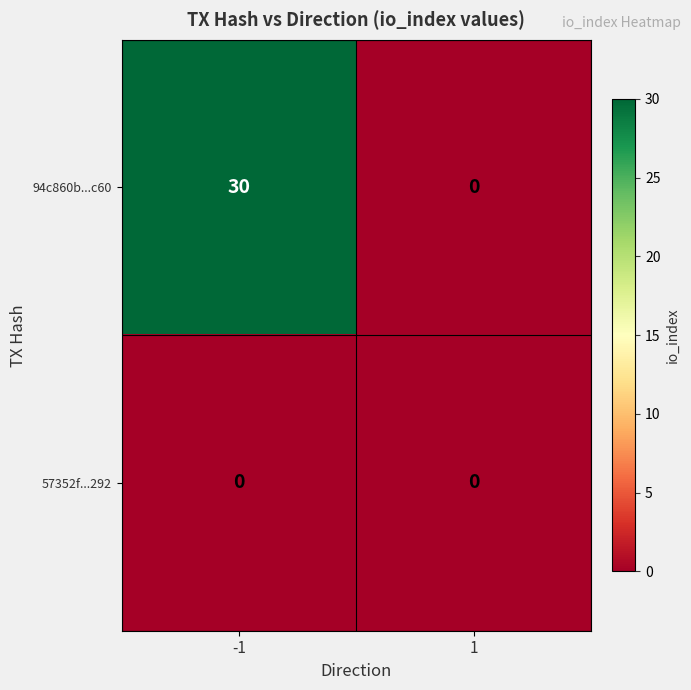

At which category is the sum across all series the highest?

-1